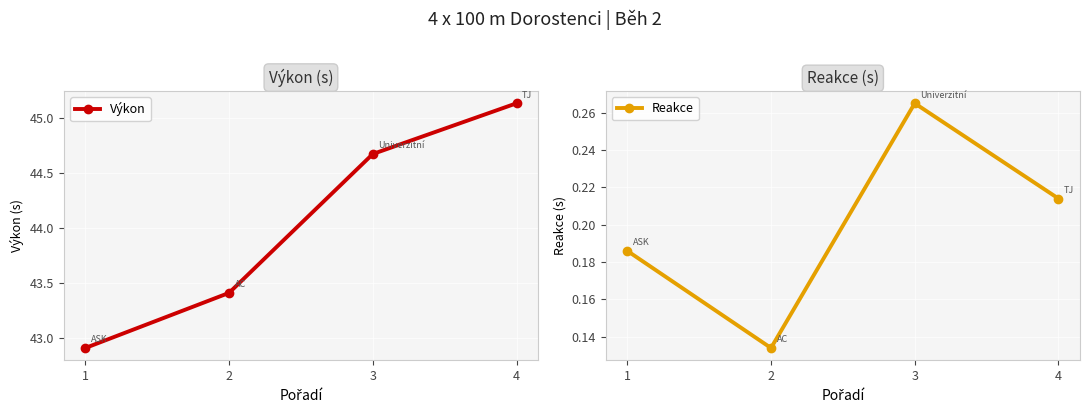

True or false: Reakce has a value of 0.3 at 1.

False